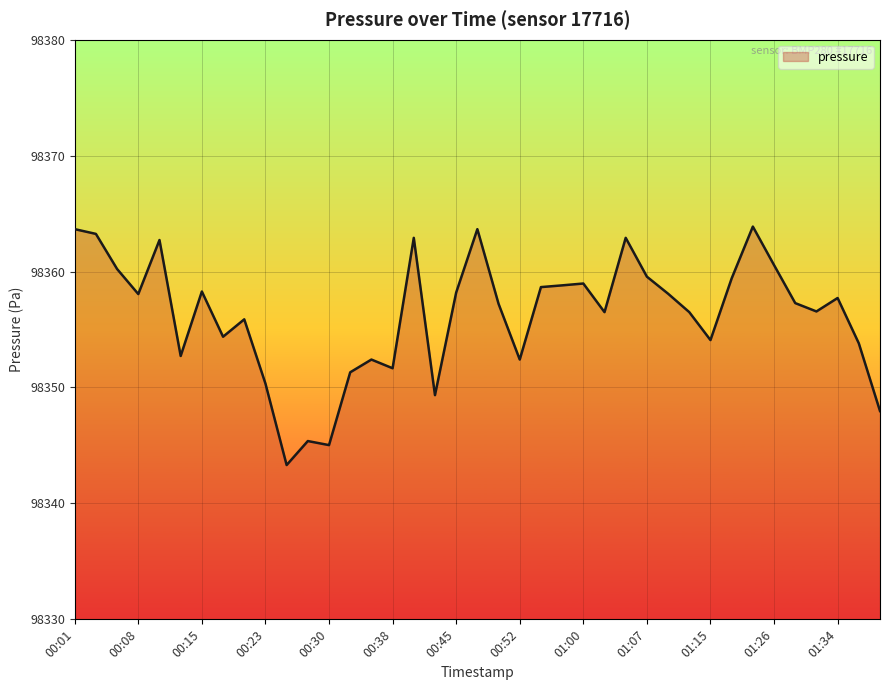

What is the maximum value shown in the chart?

98363.9